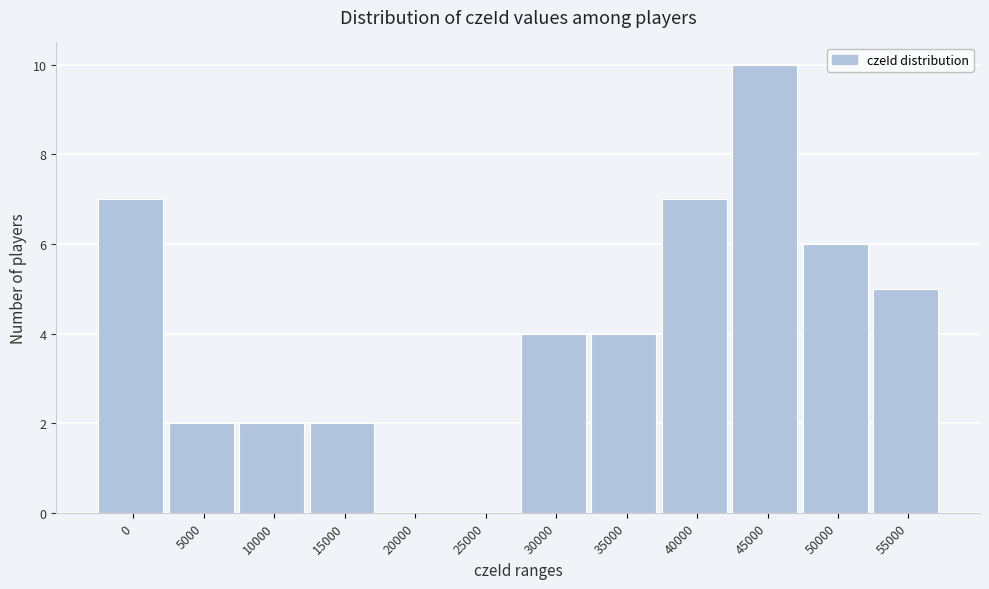

Reading right to left, extract all data points from this chart.

55000=5	50000=6	45000=10	40000=7	35000=4	30000=4	25000=0	20000=0	15000=2	10000=2	5000=2	0=7